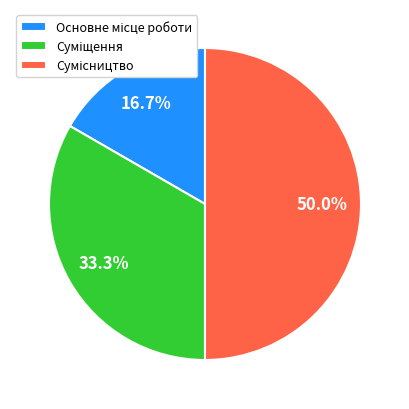

How many segments does this pie chart have?

3